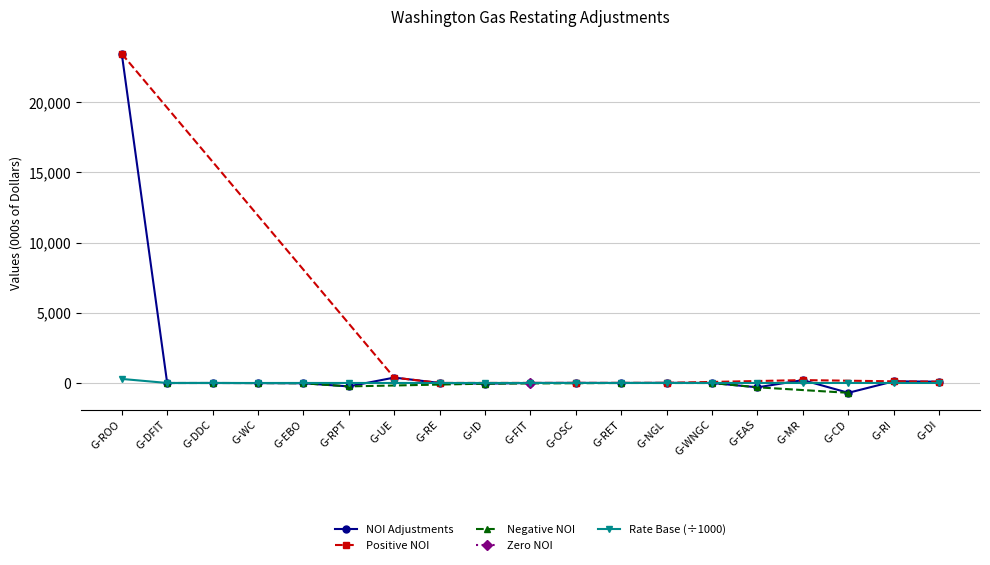

At which label is Per Results Report (NOI) closest to 11378?

G-UE